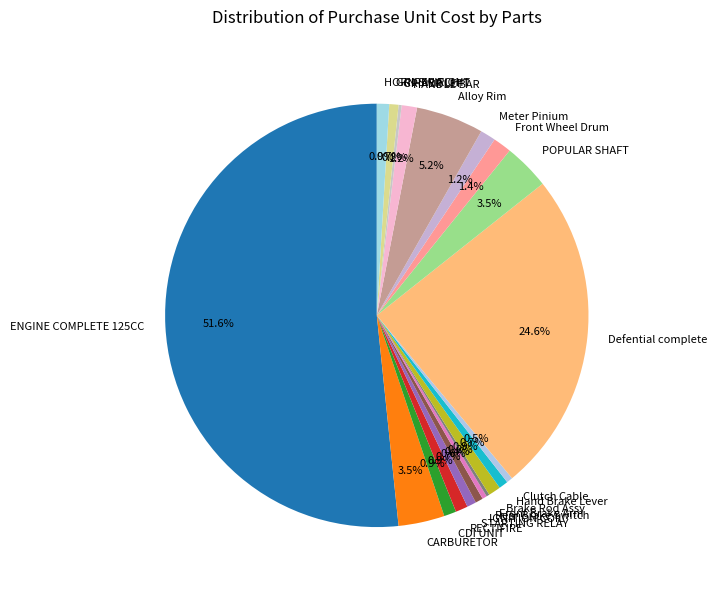

What is the largest slice in the pie chart?

ENGINE COMPLETE 125CC